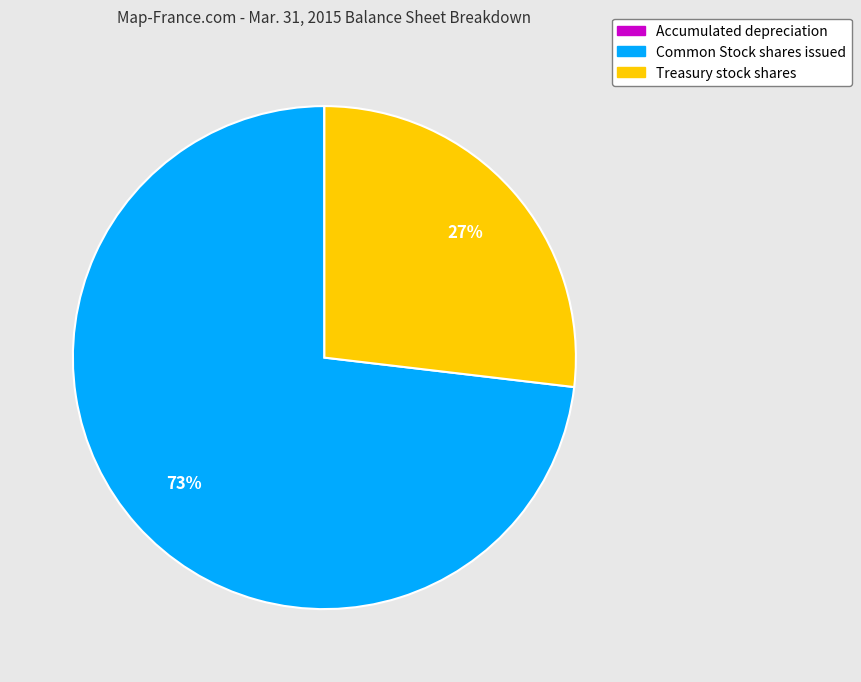

Does Common Stock shares issued represent more than half of the total?

Yes